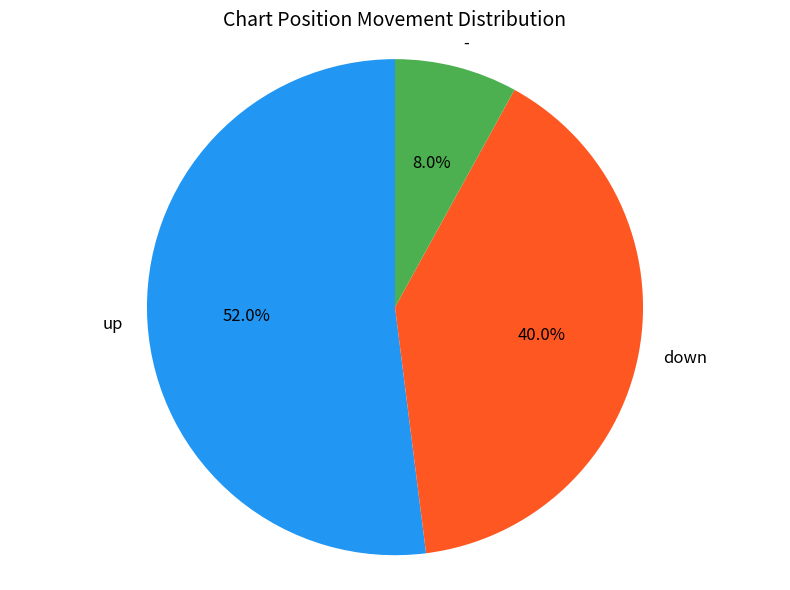

To the nearest percent, what is the difference between the largest and smallest slice percentages?

44%